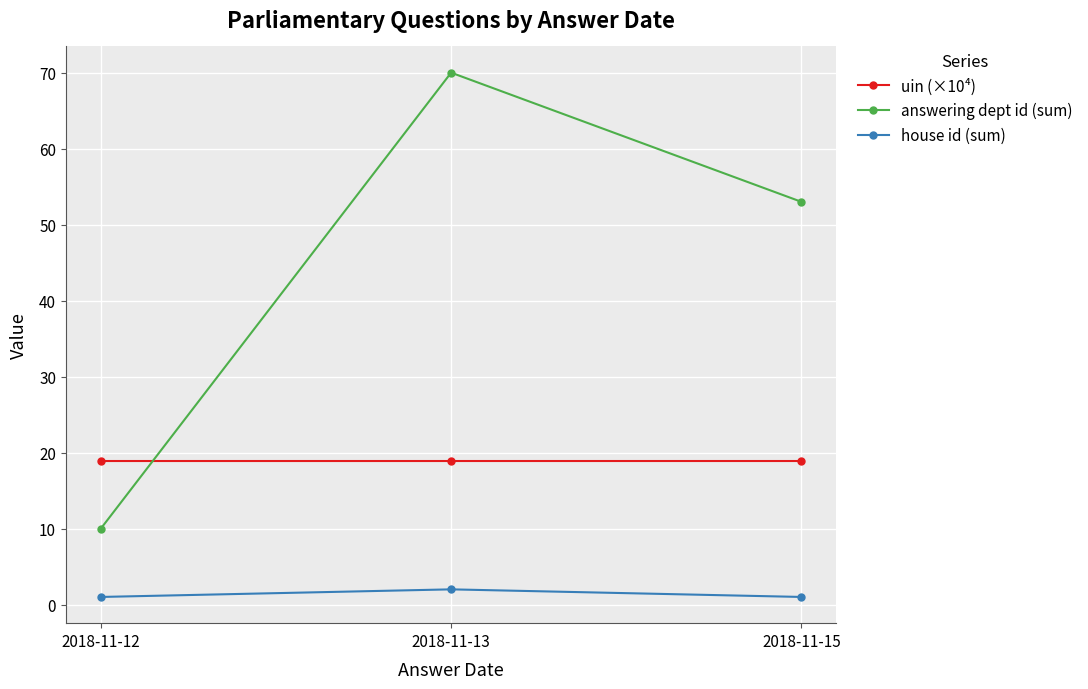

Read the answering dept id (sum) value at 2018-11-12.

10.0